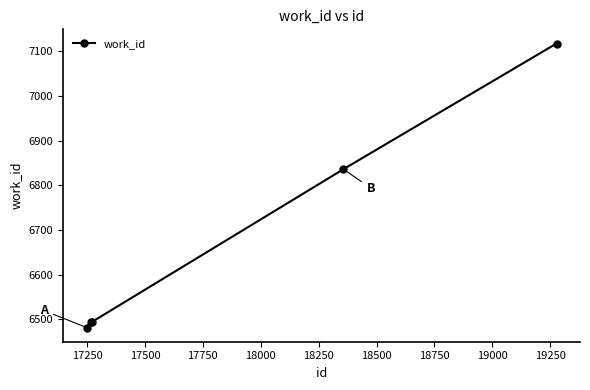

What is the difference between the maximum and minimum values?

635